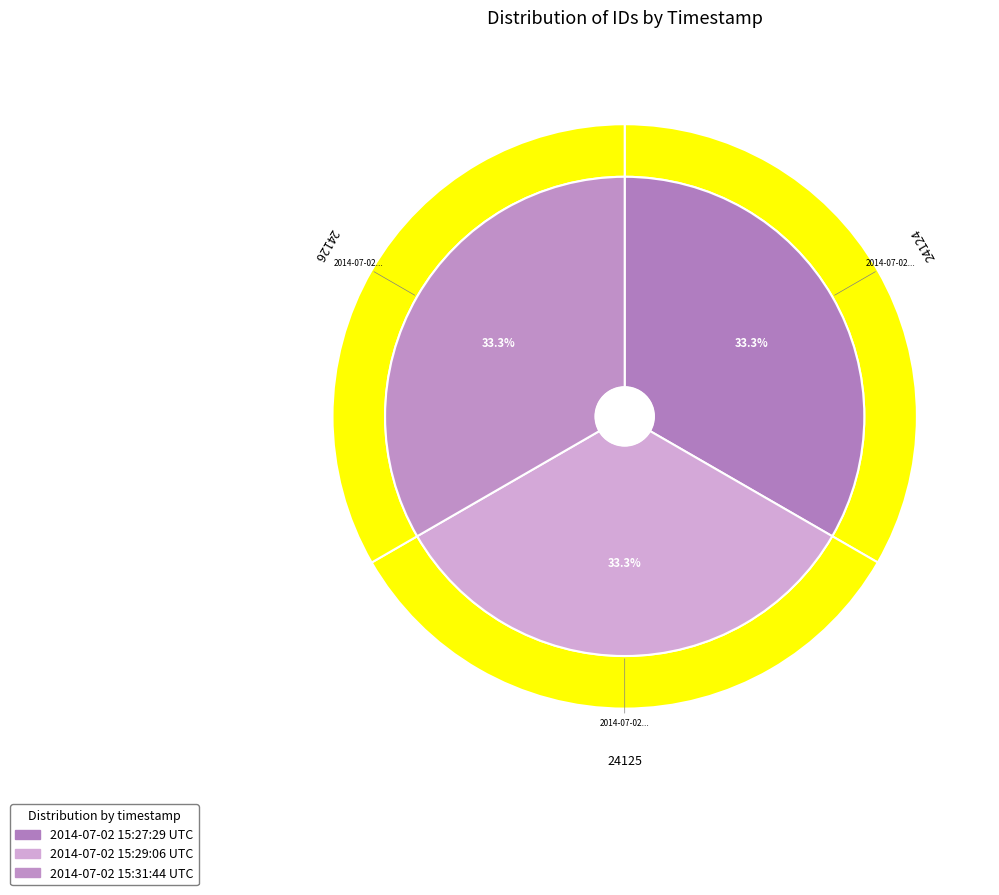

To the nearest percent, what is the average slice percentage?

33%